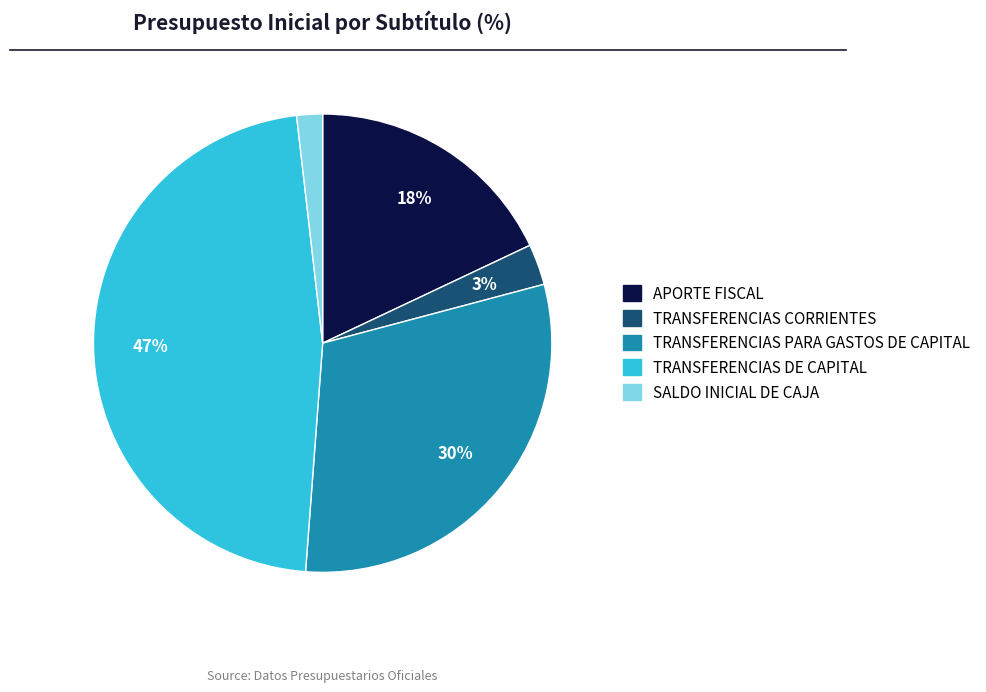

To the nearest percent, what is the difference between the SALDO INICIAL DE CAJA and APORTE FISCAL slice percentages?

16%